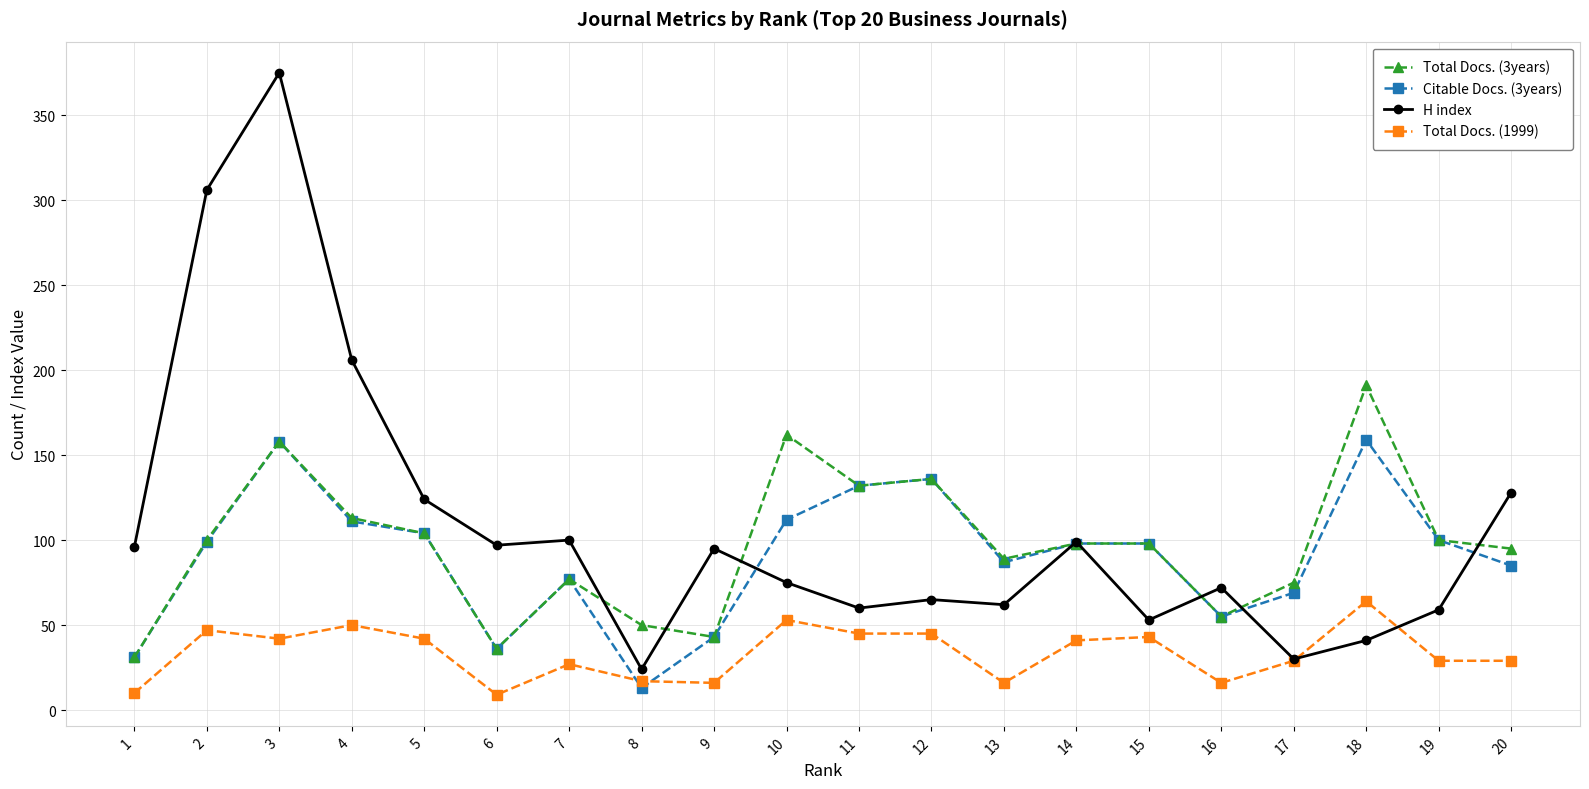

Which series changed the most between 2 and 7?

H index